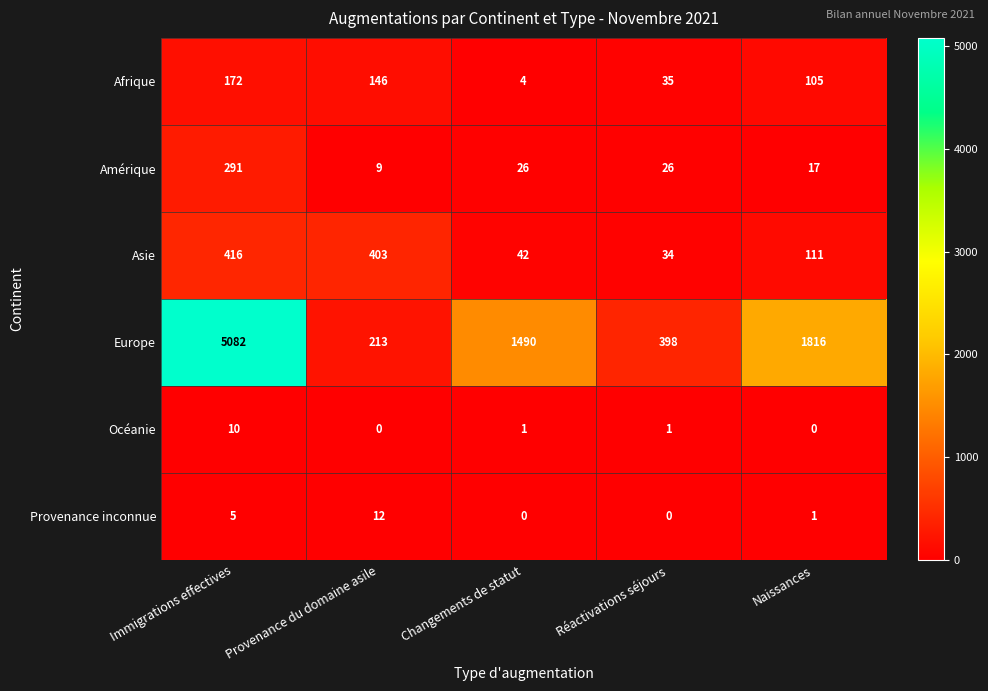

Reading left to right, extract all data points from this chart.

Afrique: 172	146	4	35	105
Amérique: 291	9	26	26	17
Asie: 416	403	42	34	111
Europe: 5082	213	1490	398	1816
Océanie: 10	0	1	1	0
Provenance inconnue: 5	12	0	0	1